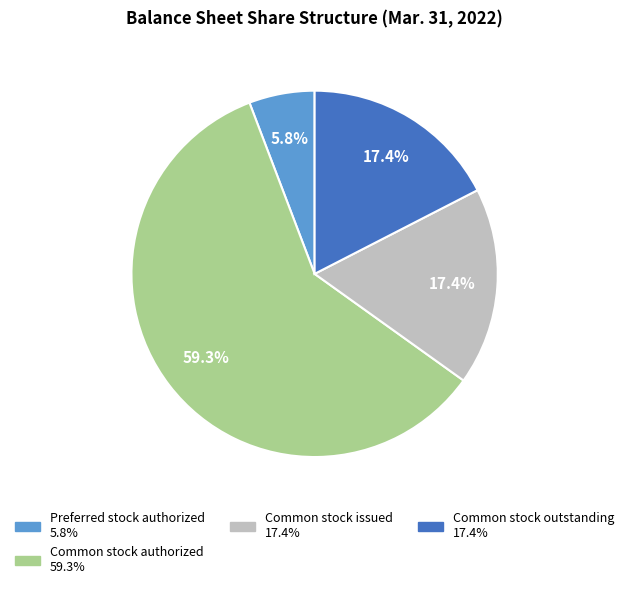

To the nearest percent, what is the difference between the largest and smallest slice percentages?

54%